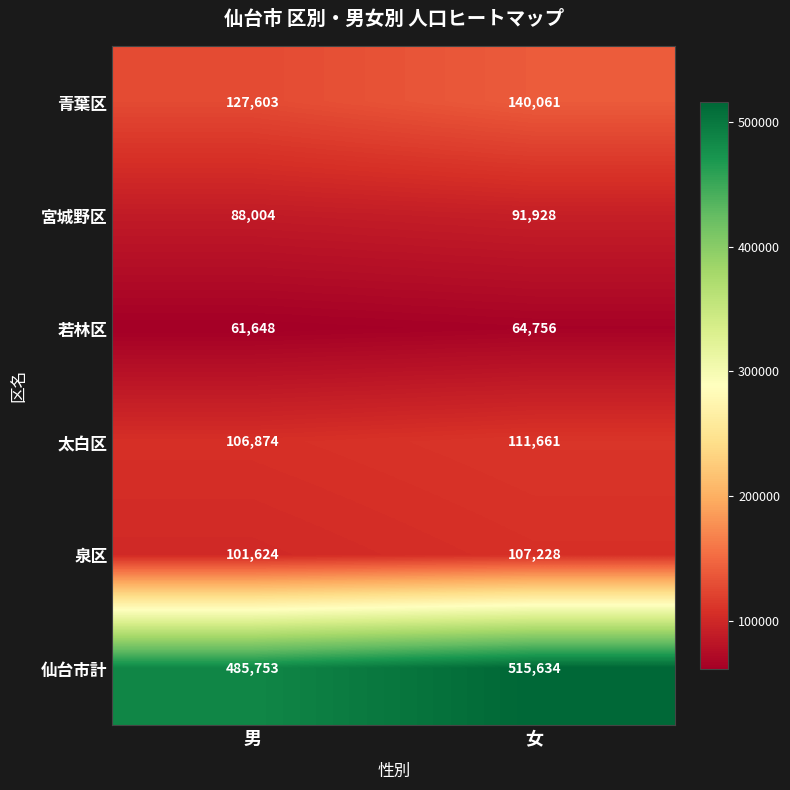

Rank the series by their maximum value, from lowest to highest.

若林区, 宮城野区, 泉区, 太白区, 青葉区, 仙台市計